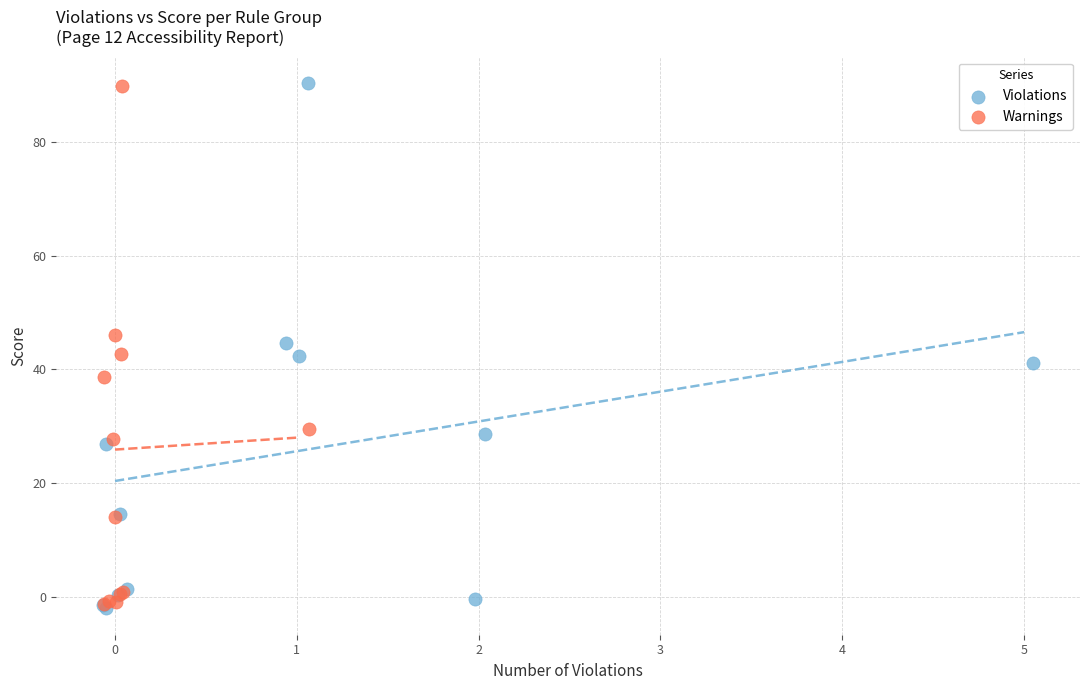

Which series has the largest Y range (max minus min)?

Violations